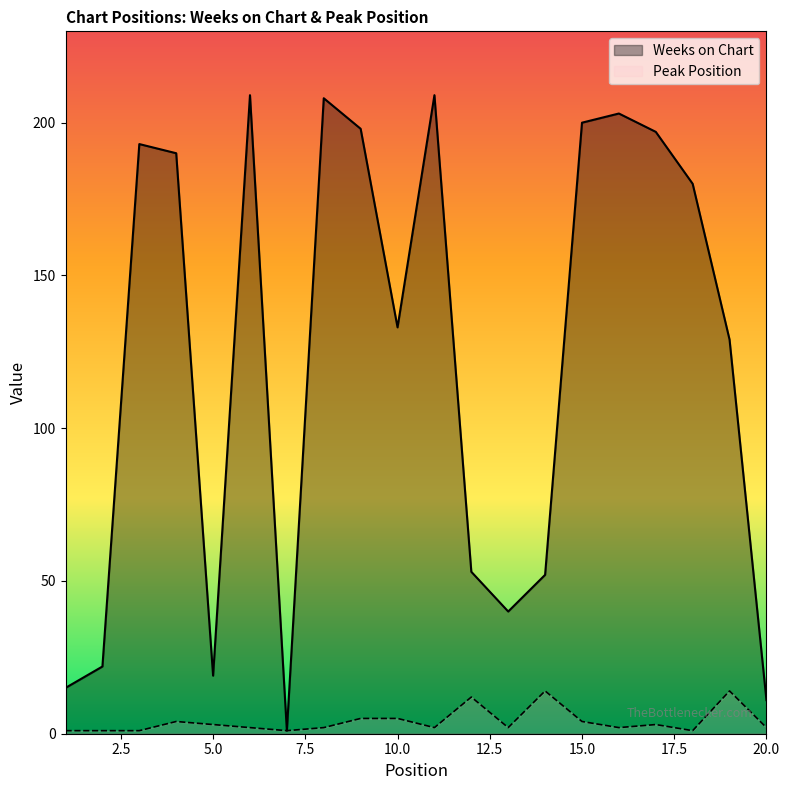

Between 7 and 15, which is larger?

15